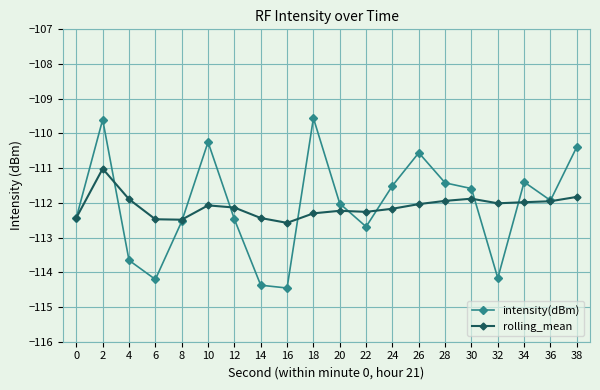

True or false: rolling_mean has more than 0 points higher than both neighbors.

True